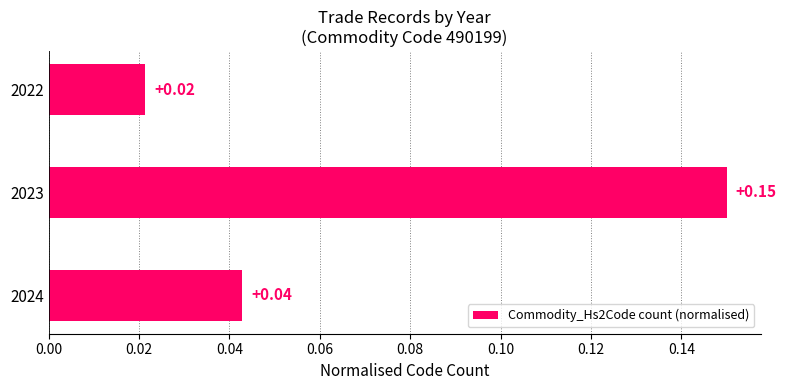

Rank the categories by value from lowest to highest.

2022, 2024, 2023